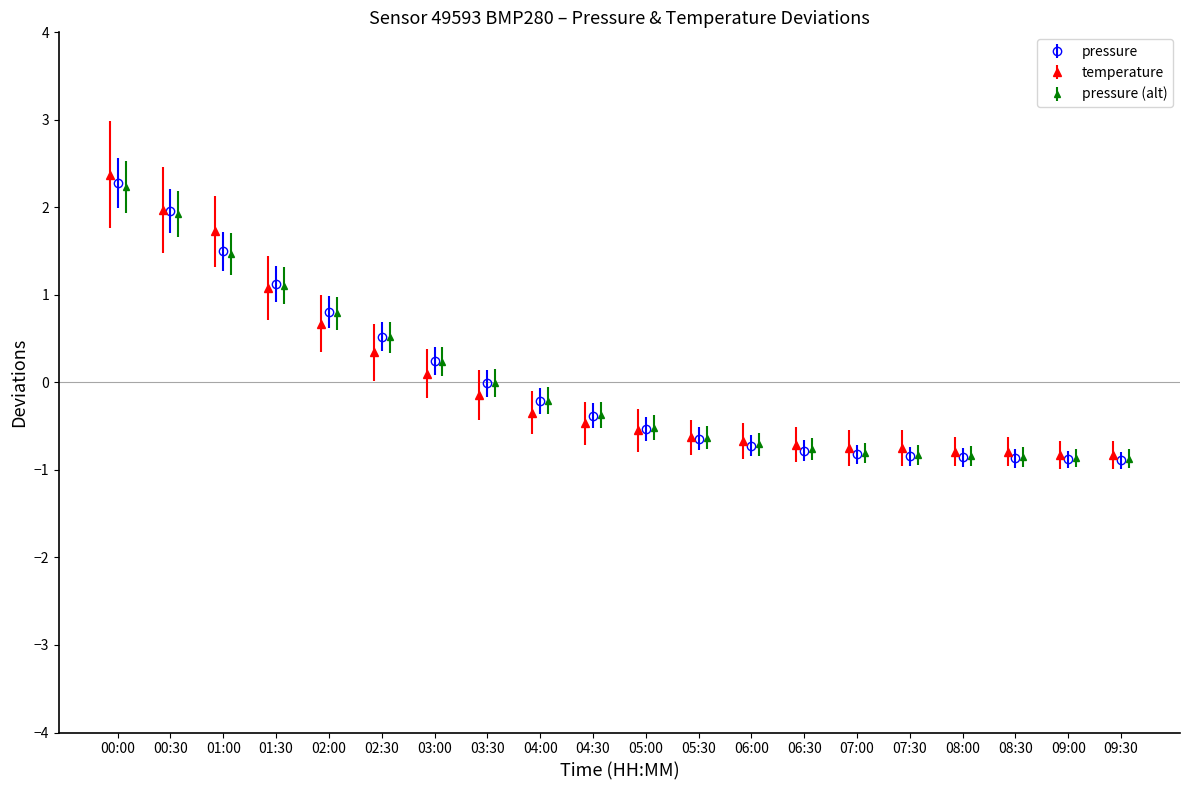

What is the value of the temperature point at the 5th from the left?

0.7